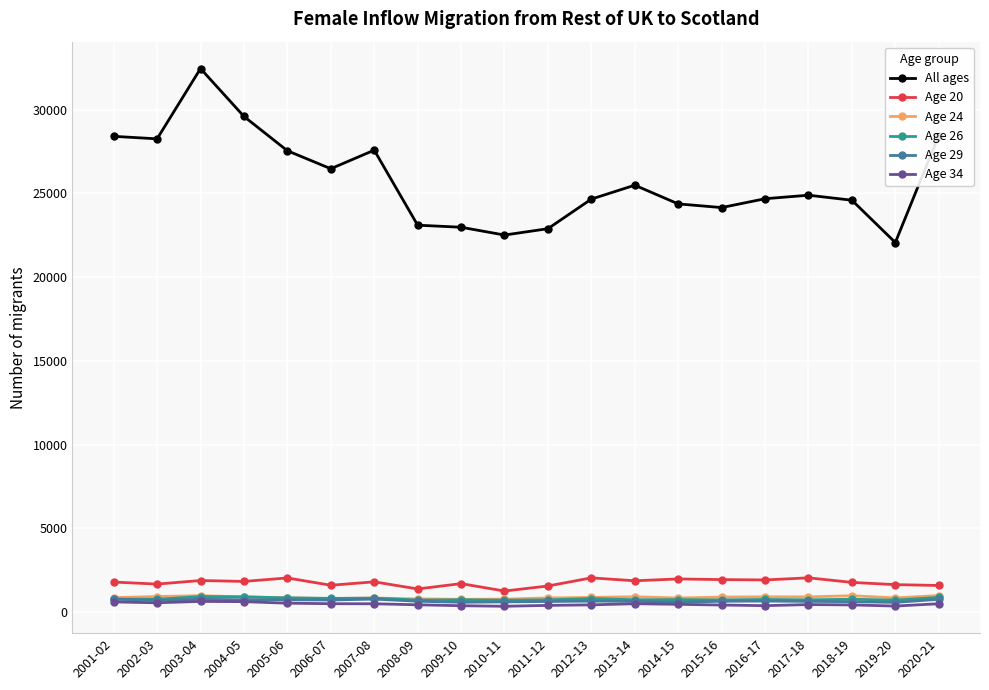

How many data points in Age 29 are less than 665?

10